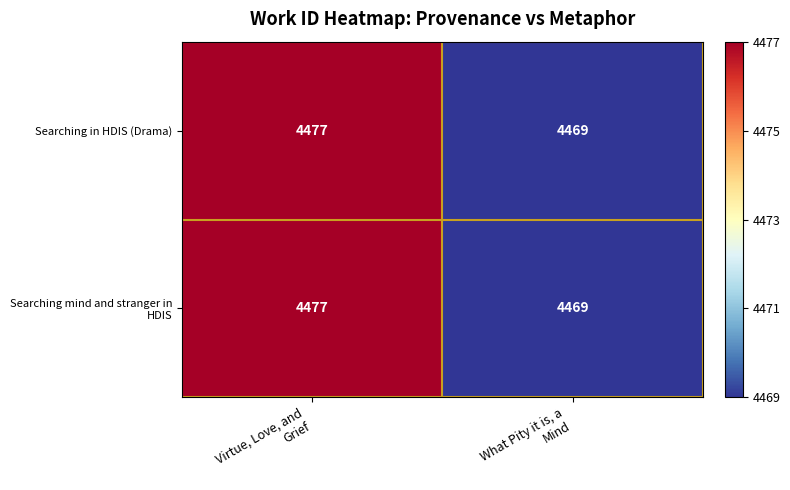

What is the sum of all Searching in HDIS (Drama) values?

8946